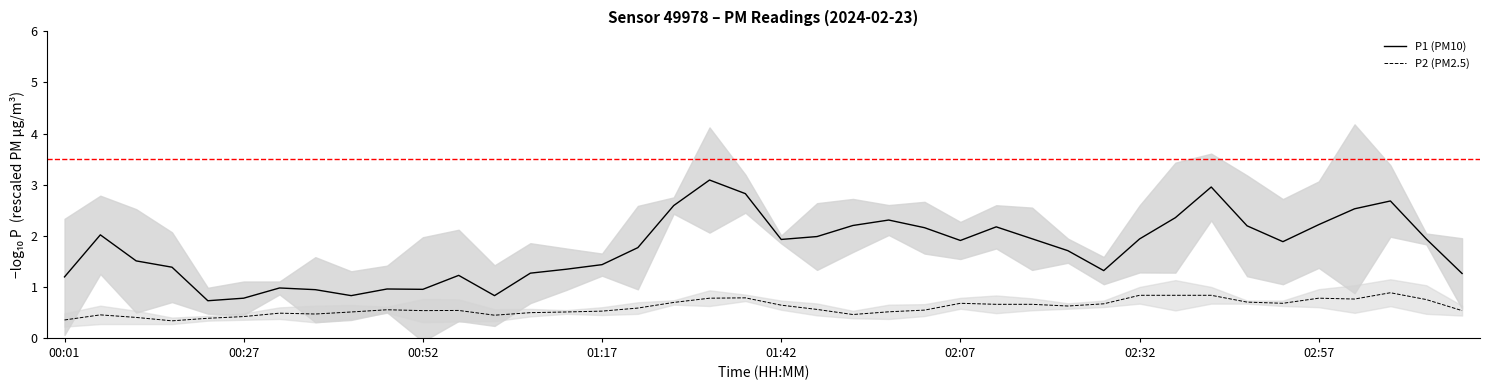

At 24, list the series in order from largest to smallest.

P1 (PM10), P2 (PM2.5)